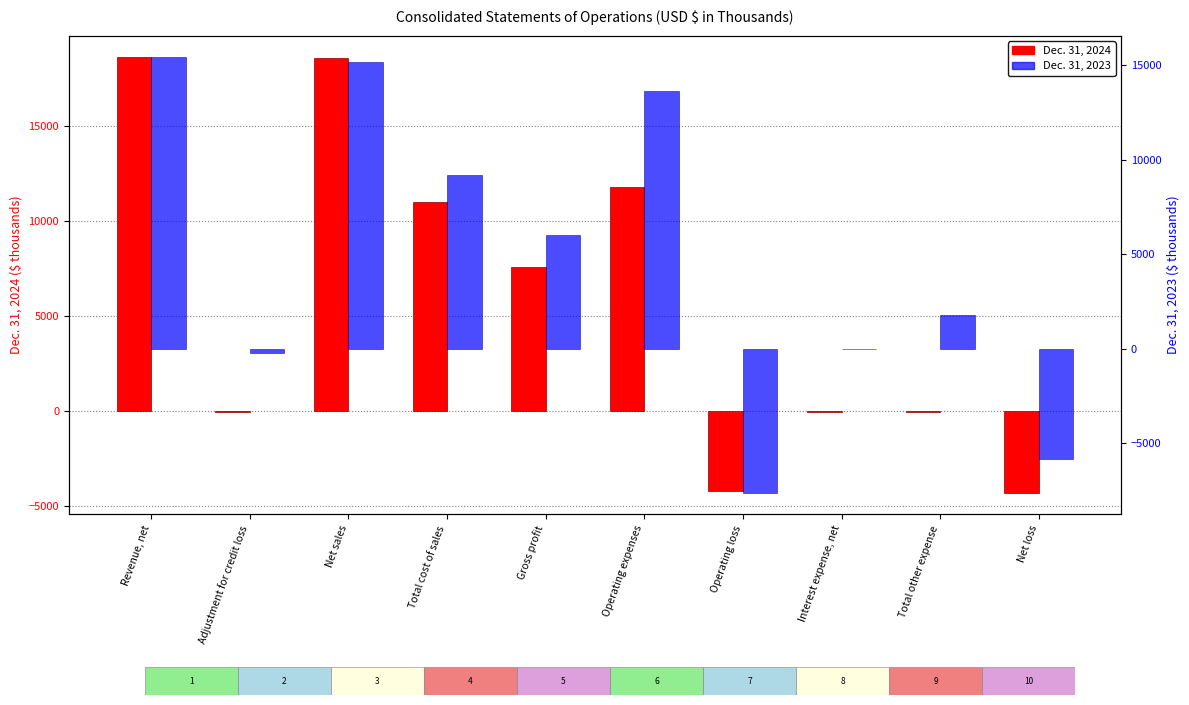

What are all the series names shown in the legend?

Dec. 31, 2024, Dec. 31, 2023